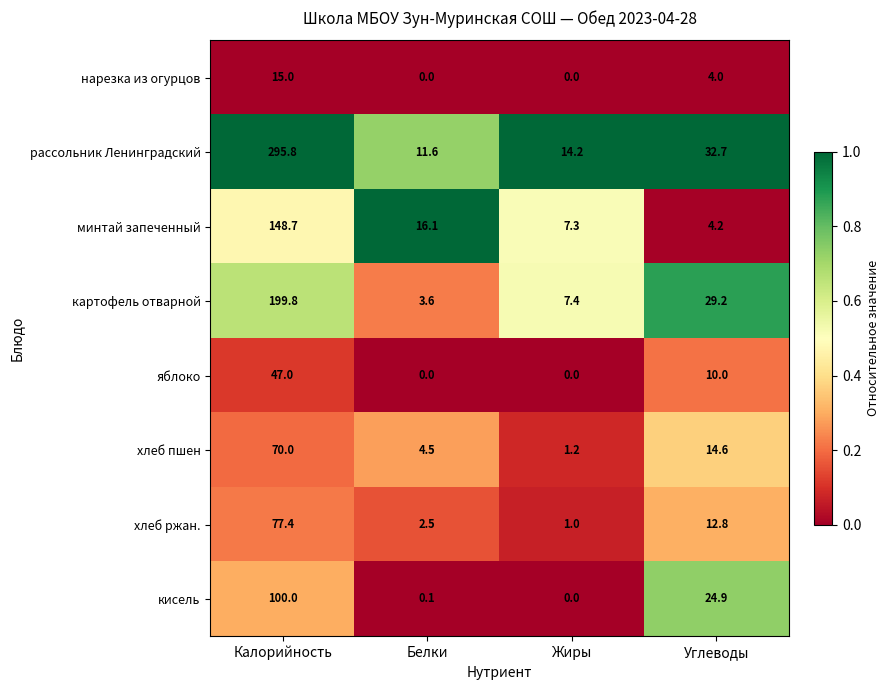

Read the кисель value at Калорийность.

100.0